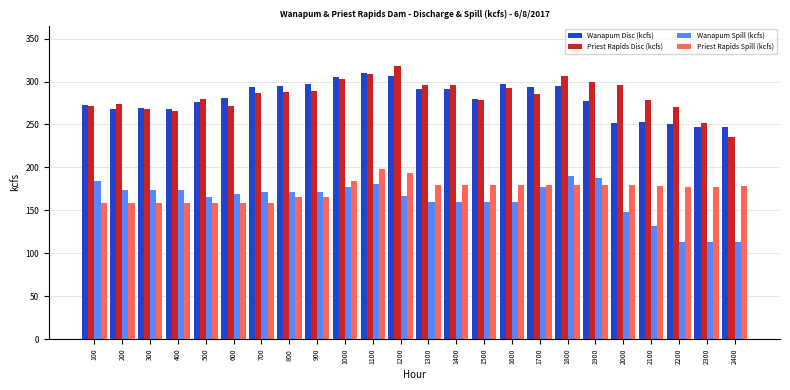

What is the spread (max minus min) of values at 300?

110.6